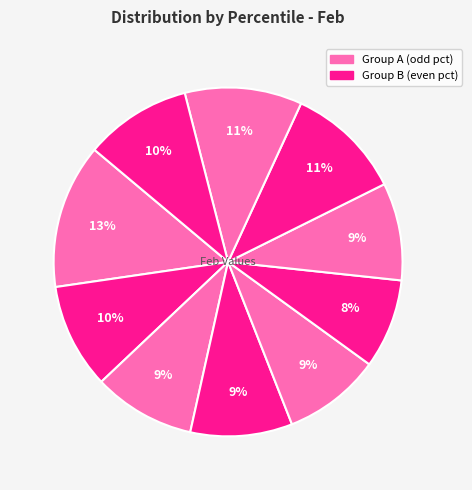

Which slice is the smallest?

pct55